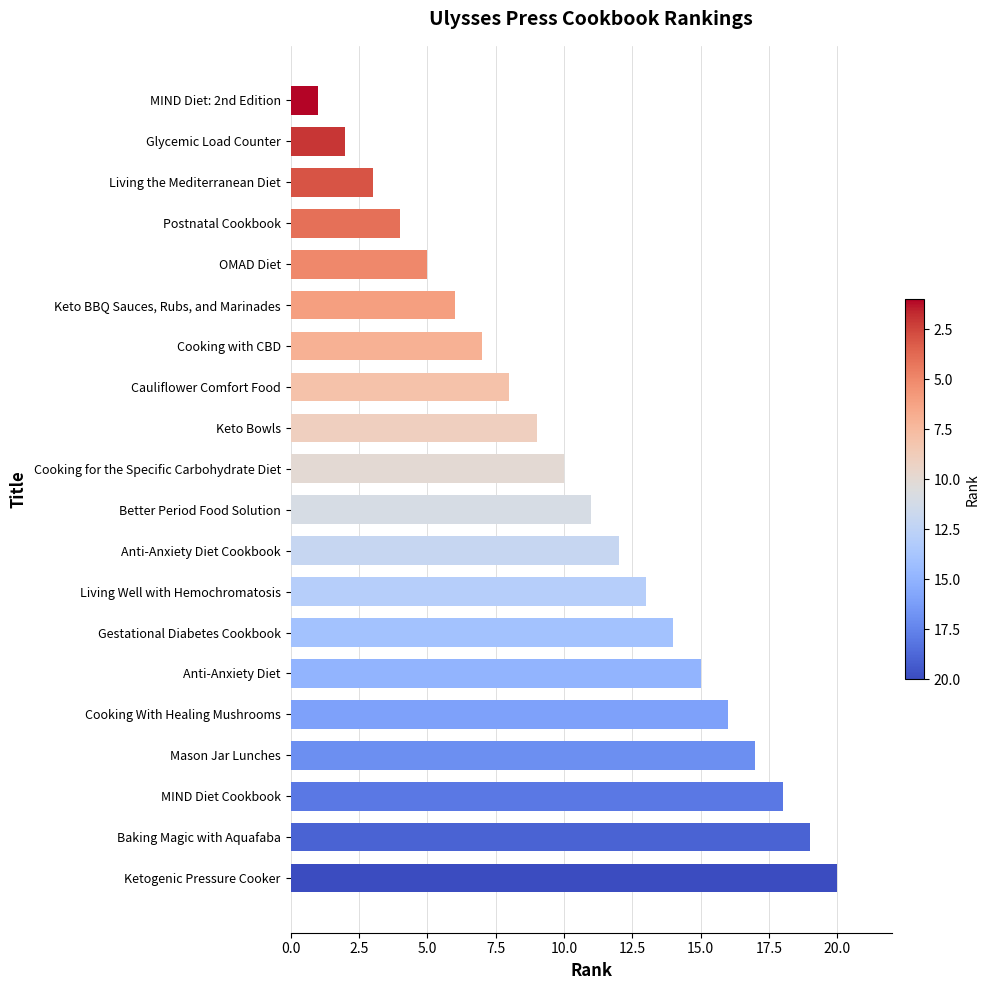

Reading bottom to top, transcribe all the data shown in this chart.

20	19	18	17	16	15	14	13	12	11	10	9	8	7	6	5	4	3	2	1